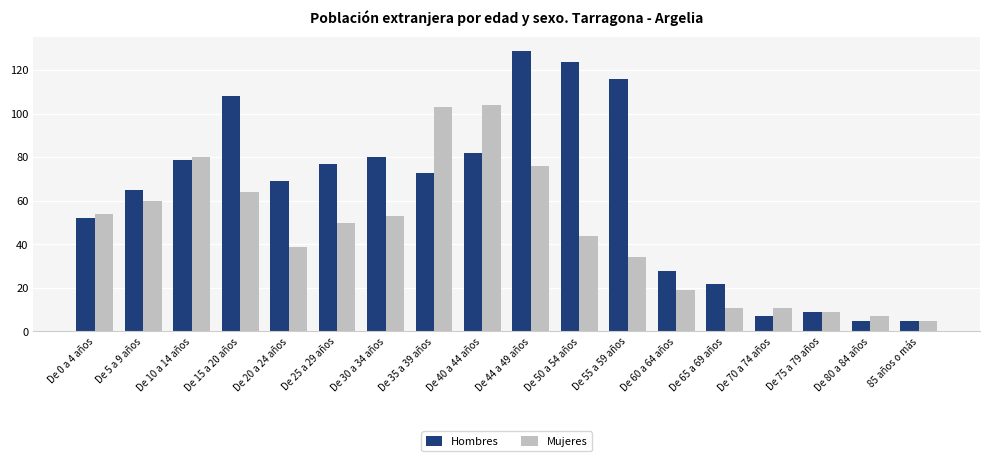

What is the difference between the maximum and minimum values in the Mujeres series?

99